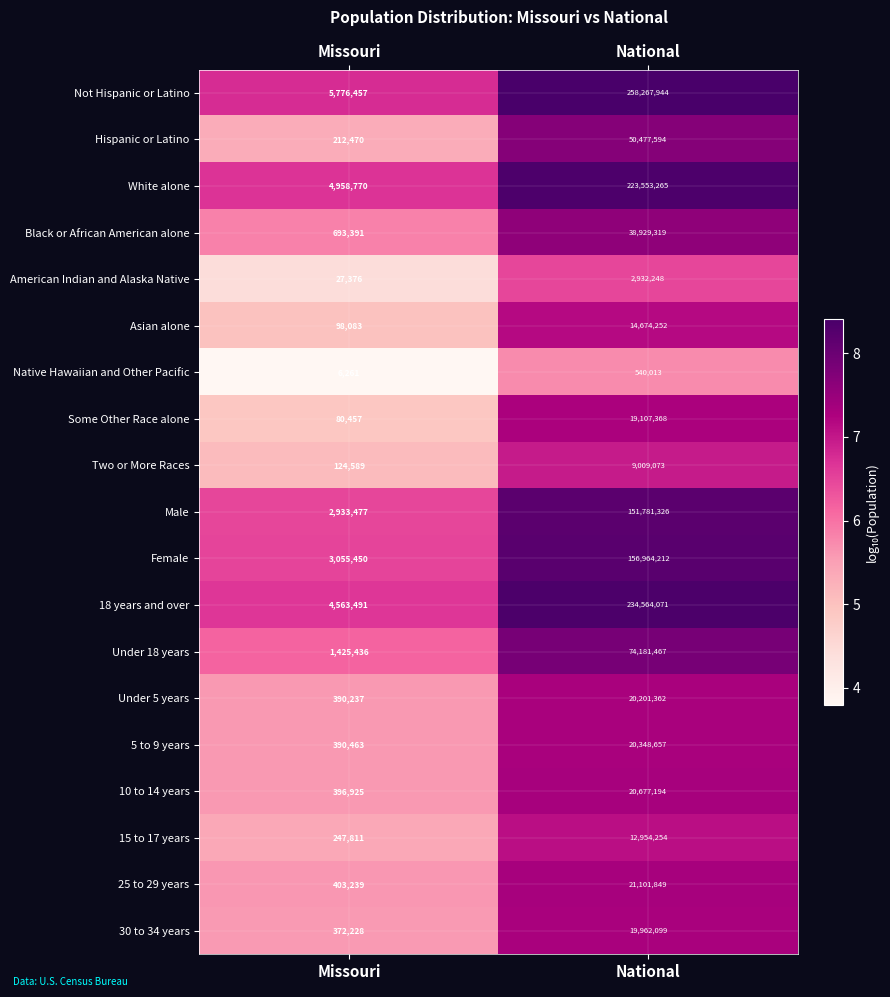

The value of White alone at Missouri is 2621105. True or false?

False